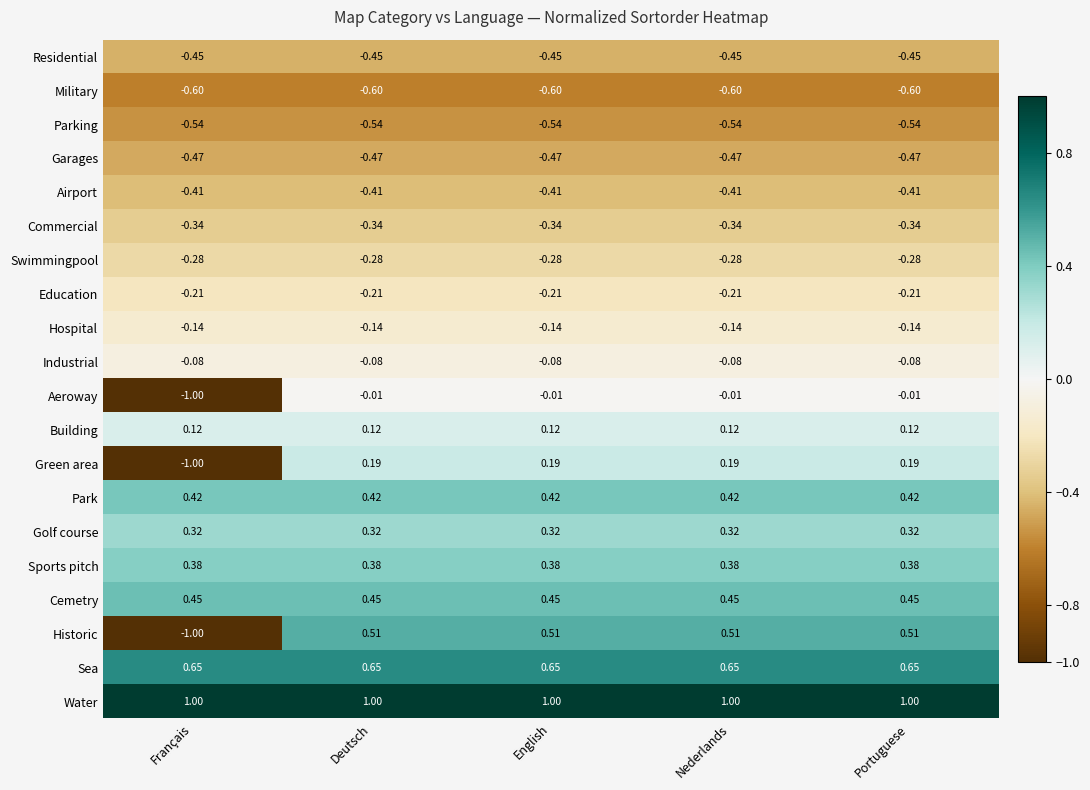

Rank the series by their maximum value, from highest to lowest.

Water, Sea, Historic, Cemetry, Park, Sports pitch, Golf course, Green area, Building, Aeroway, Industrial, Hospital, Education, Swimmingpool, Commercial, Airport, Residential, Garages, Parking, Military